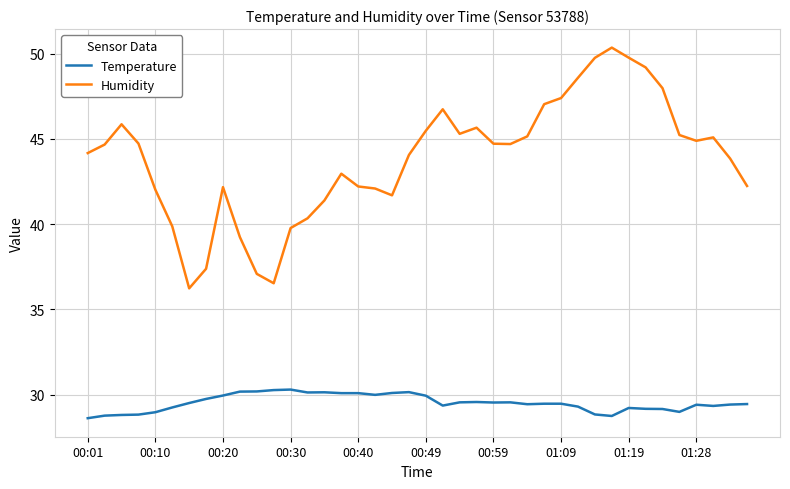

Which series has the widest spread of values?

Humidity